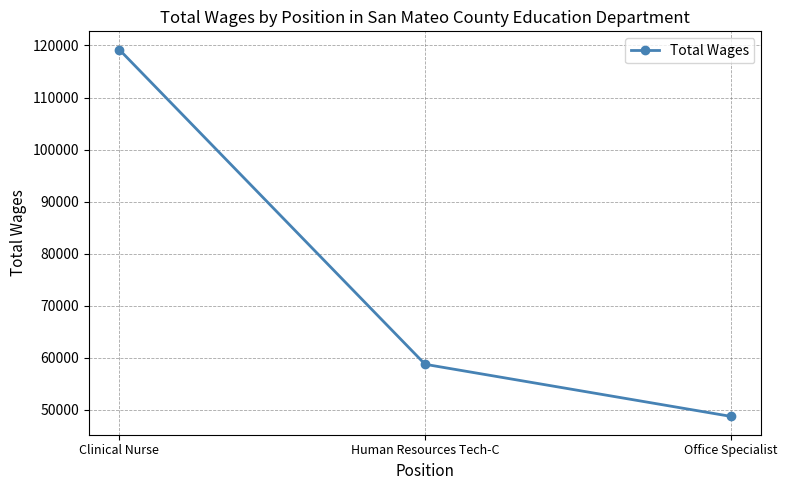

How many series are shown in this chart?

1